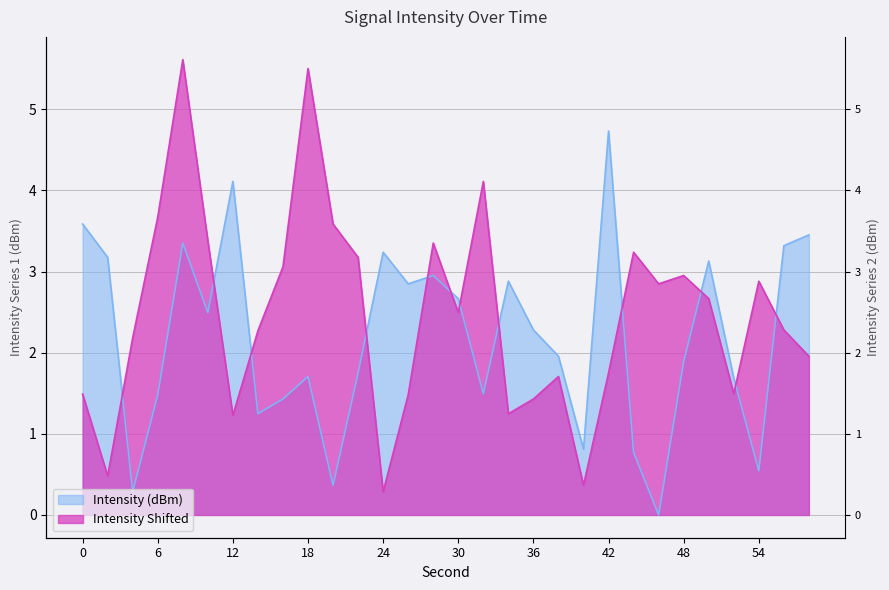

Which label corresponds to the smallest value in the chart?

46